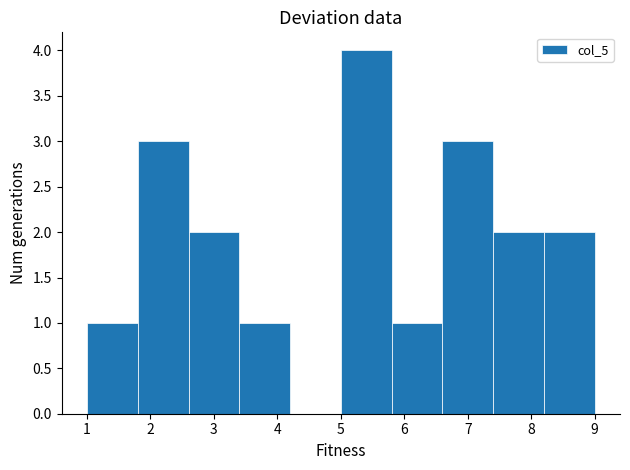

Reading left to right, list every bar in this chart as the range it spans on the x-axis followed by its height. The values are not printed on the chart, so give them approximately, as read against the axis.

1.0 to 1.8: 1
1.8 to 2.6: 3
2.6 to 3.4: 2
3.4 to 4.2: 1
4.2 to 5.0: 0
5.0 to 5.8: 4
5.8 to 6.6: 1
6.6 to 7.4: 3
7.4 to 8.2: 2
8.2 to 9.0: 2